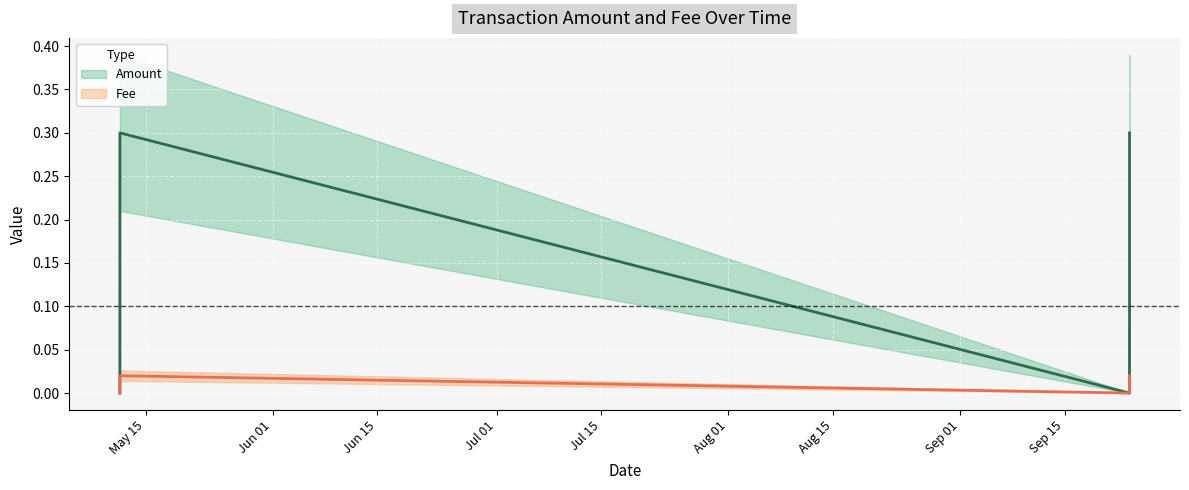

At which label is Amount closest to 0?

2022-05-11 13:19:38